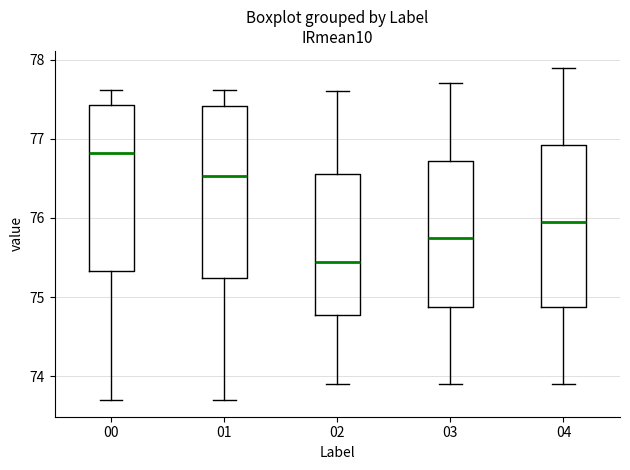

Reading left to right, read every box against the y-axis: the position of its median line, the range the box covers, and the ends of its whiskers. The values are not printed on the chart, so give them approximately, as read against the axis.

00: median 76.8, box 75.3 to 77.4, whiskers 73.7 to 77.6
01: median 76.5, box 75.2 to 77.4, whiskers 73.7 to 77.6
02: median 75.5, box 74.8 to 76.6, whiskers 73.9 to 77.6
03: median 75.8, box 74.9 to 76.7, whiskers 73.9 to 77.7
04: median 76.0, box 74.9 to 76.9, whiskers 73.9 to 77.9